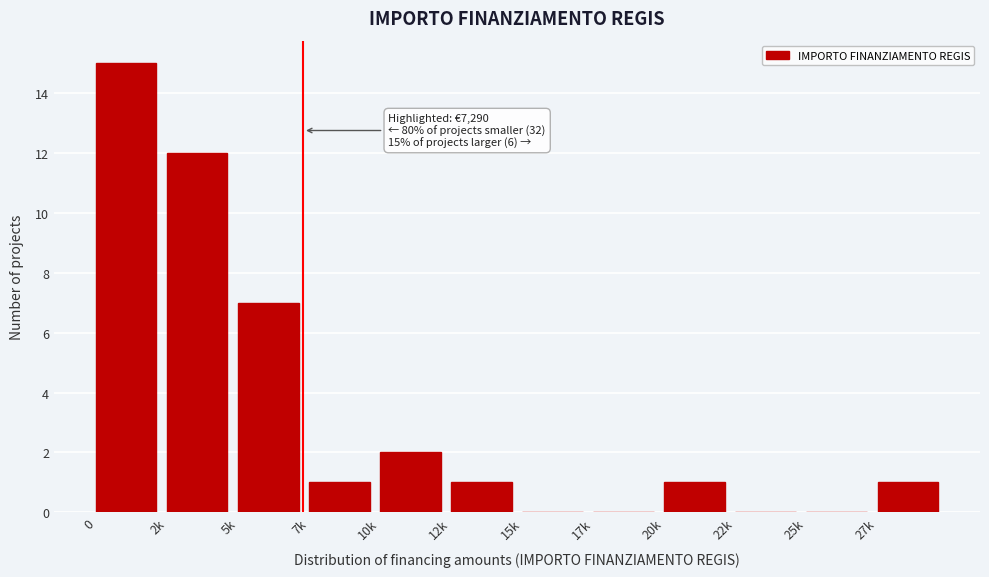

Reading left to right, extract all data points from this chart.

0=15	2k=12	5k=7	7k=1	10k=2	12k=1	15k=0	17k=0	20k=1	22k=0	25k=0	27k=1